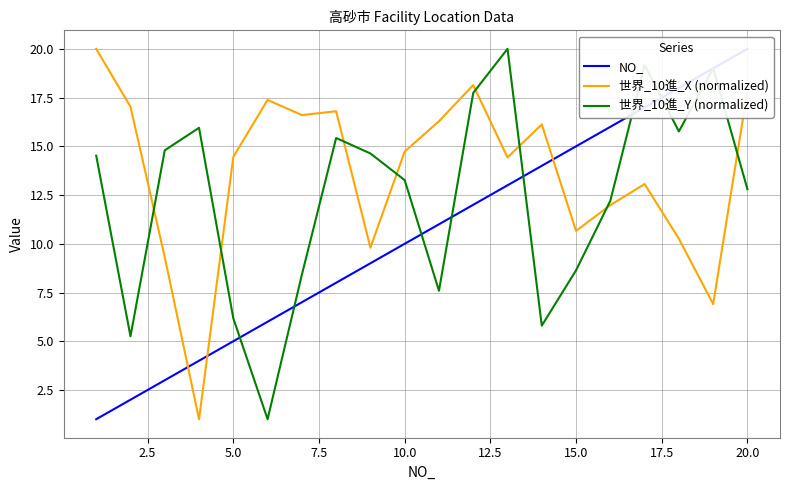

How many intersections are there between 世界_10進_Y (normalized) and 世界_10進_X (normalized)?

8